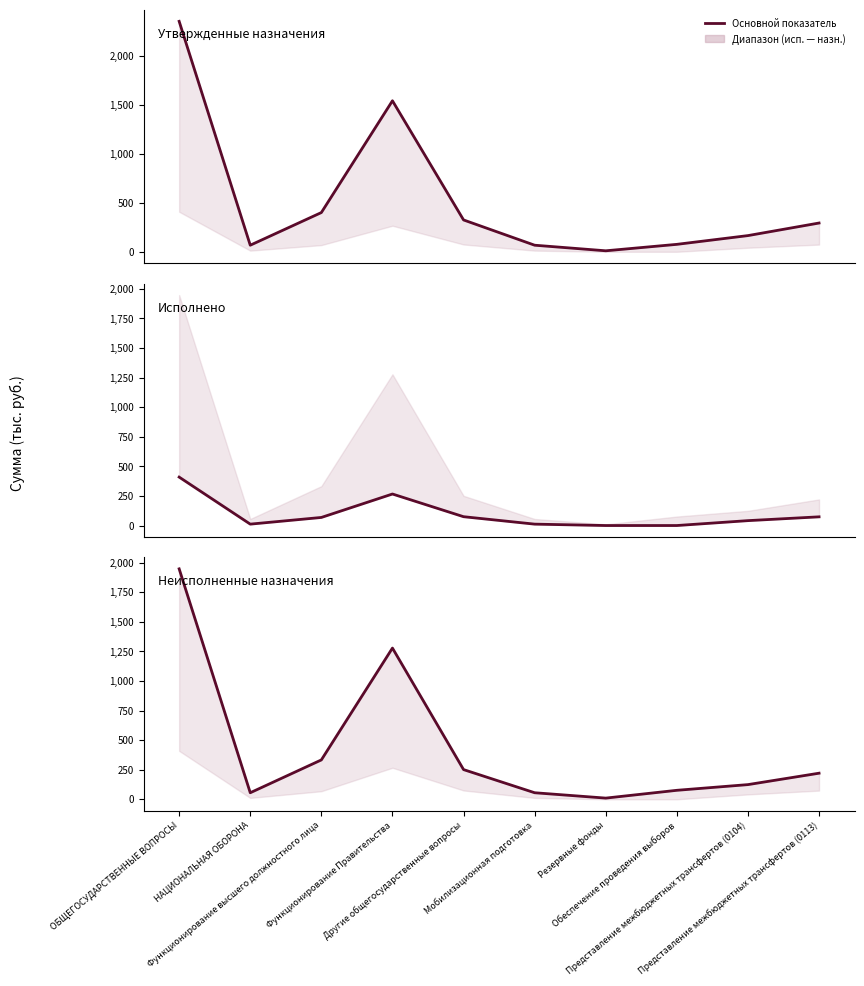

What is the sum of all Утвержденные назначения values?

5306.8